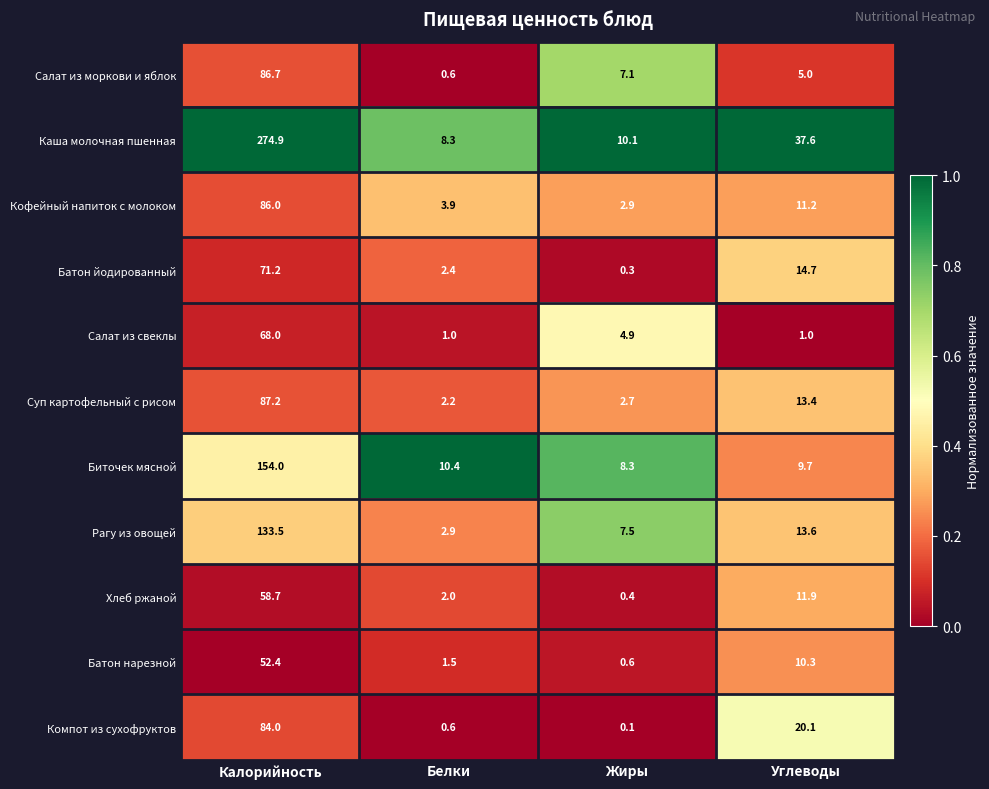

Where does the Батон йодированный series first go above 14?

Калорийность